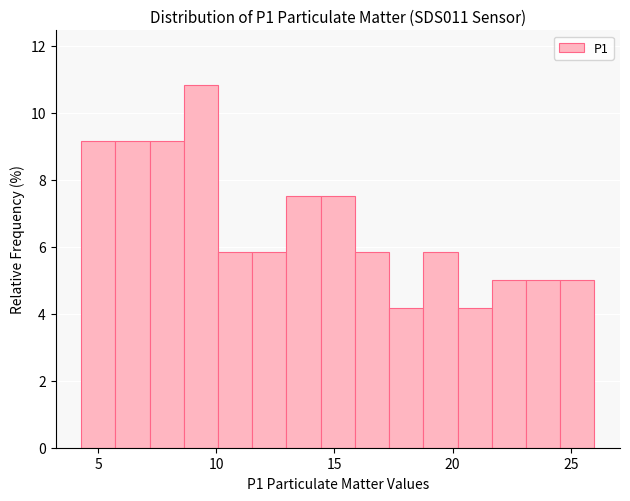

Read against the x-axis, roughly where is the centre of the tallest bar?

9.5